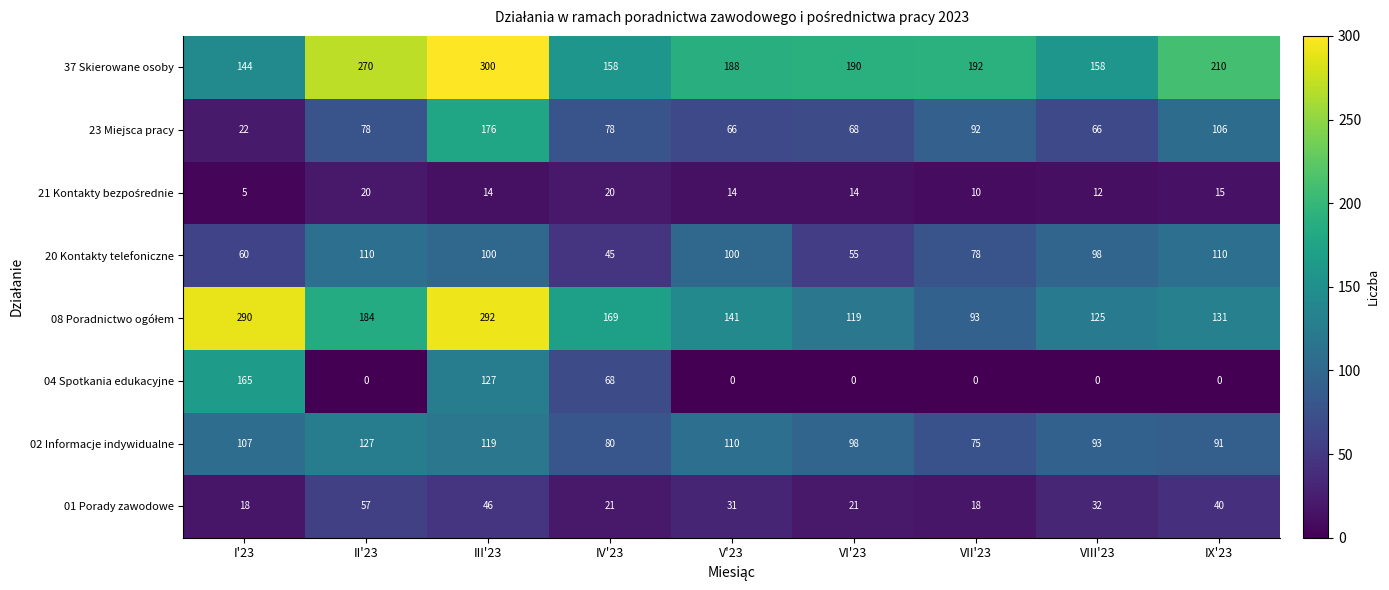

What is the sum of all 01 Porady zawodowe values?

284